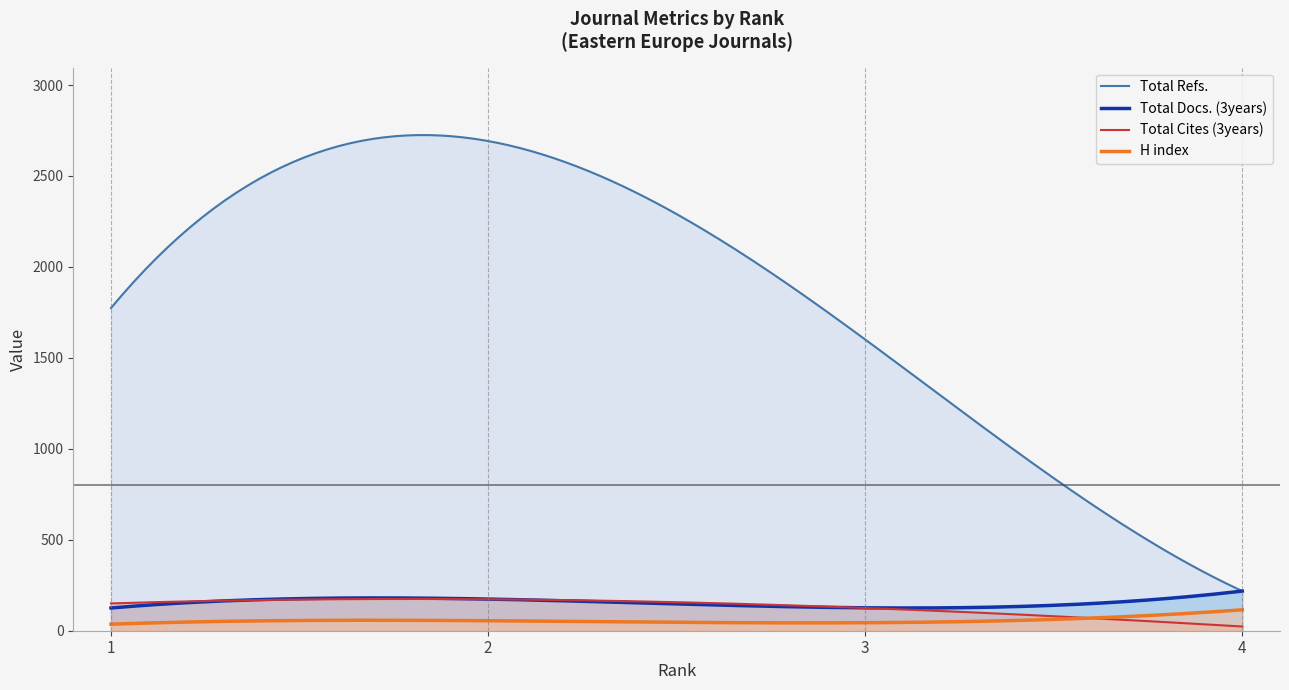

At how many categories does at least one series exceed 70?

200